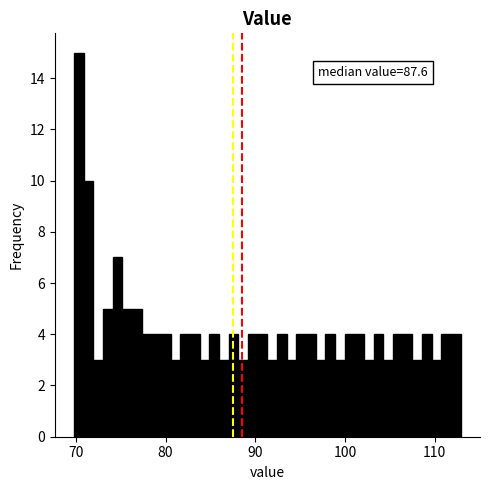

Read against the x-axis, roughly where is the centre of the tallest bar?

70